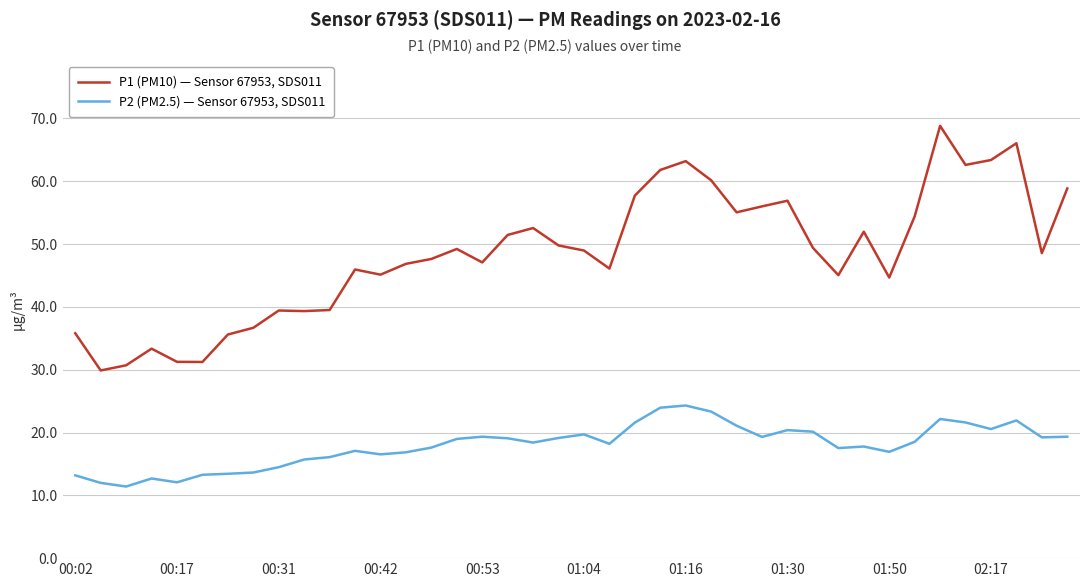

What is the difference between the maximum and minimum values in the P2 (PM2.5) — Sensor 67953, SDS011 series?

12.9